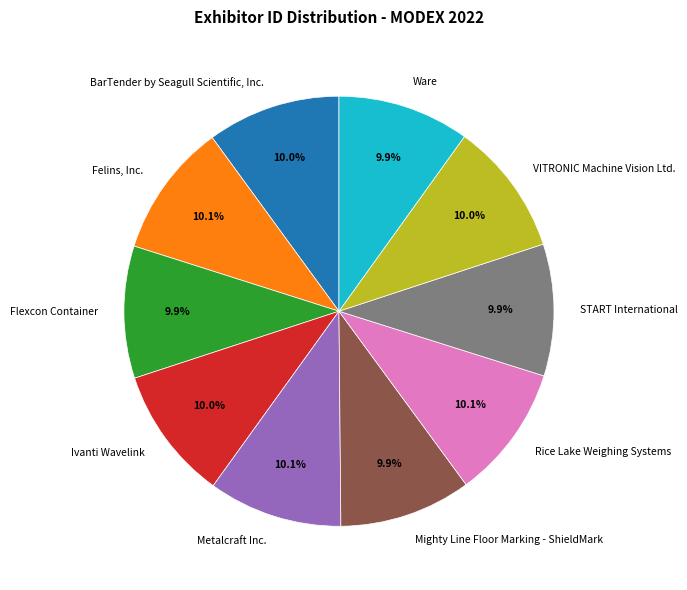

How many segments does this pie chart have?

10